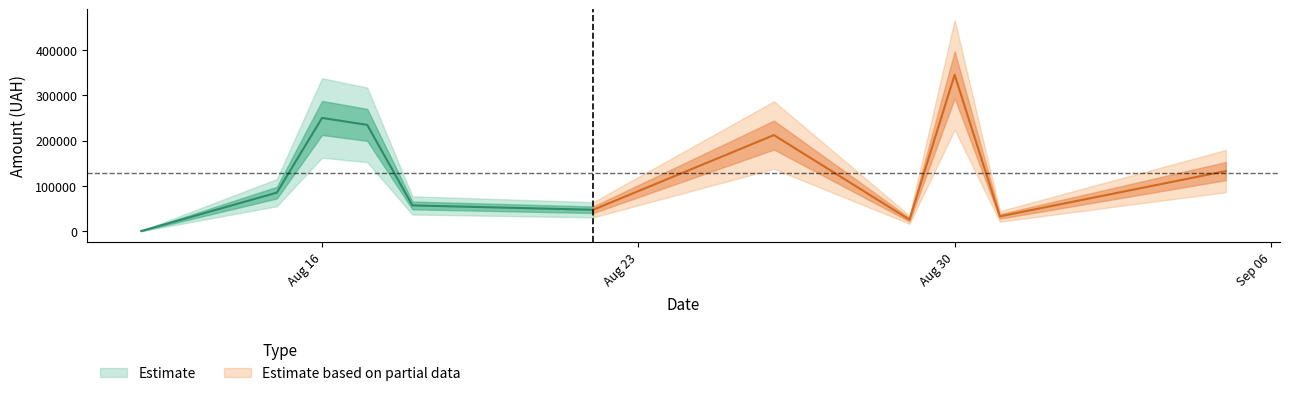

What is the sum of the values at 3 and 25?

78037.1